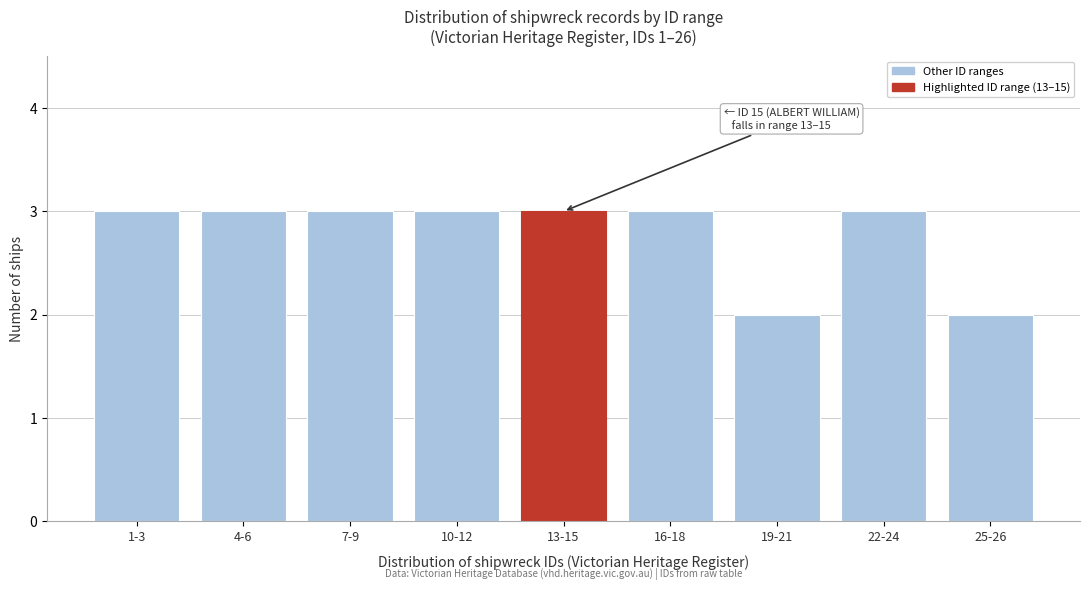

Reading left to right, extract all data points from this chart.

3	3	3	3	3	3	2	3	2